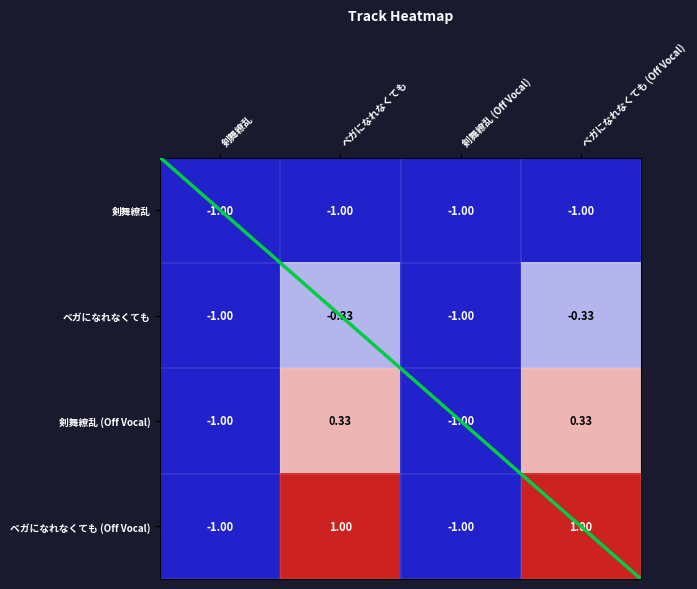

At which category is the sum across all series the highest?

ベガになれなくても